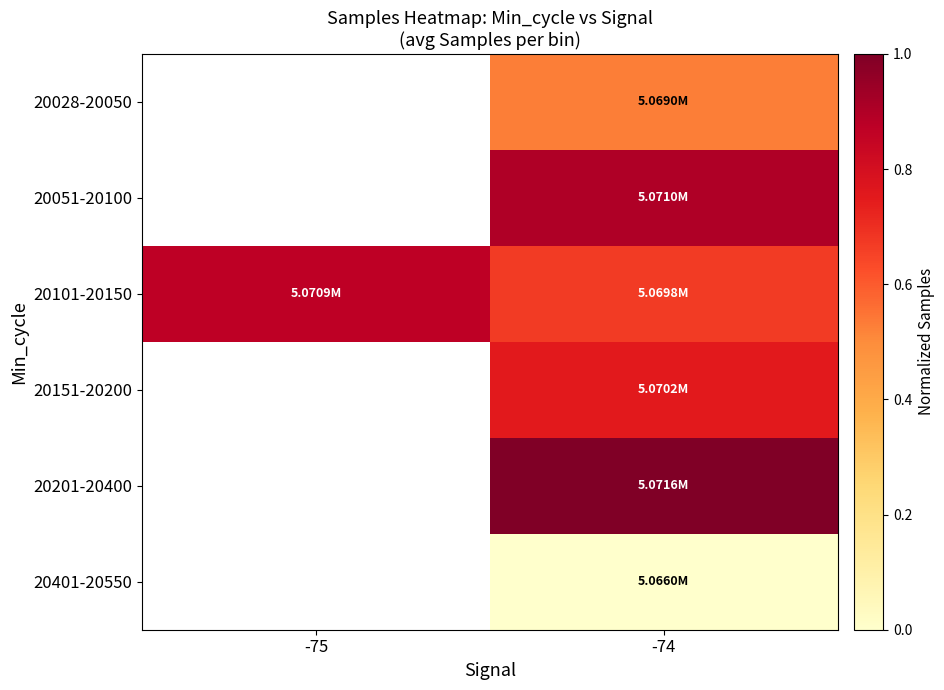

Is it true that 20101-20150 equals 0.7 at -74?

True